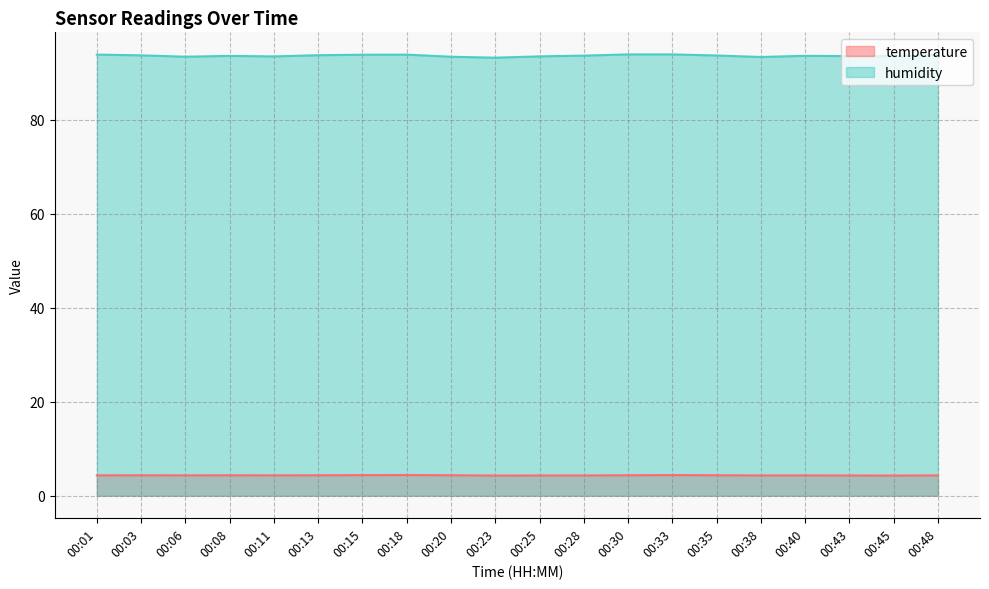

Where is temperature nearest to the value 4?

00:23